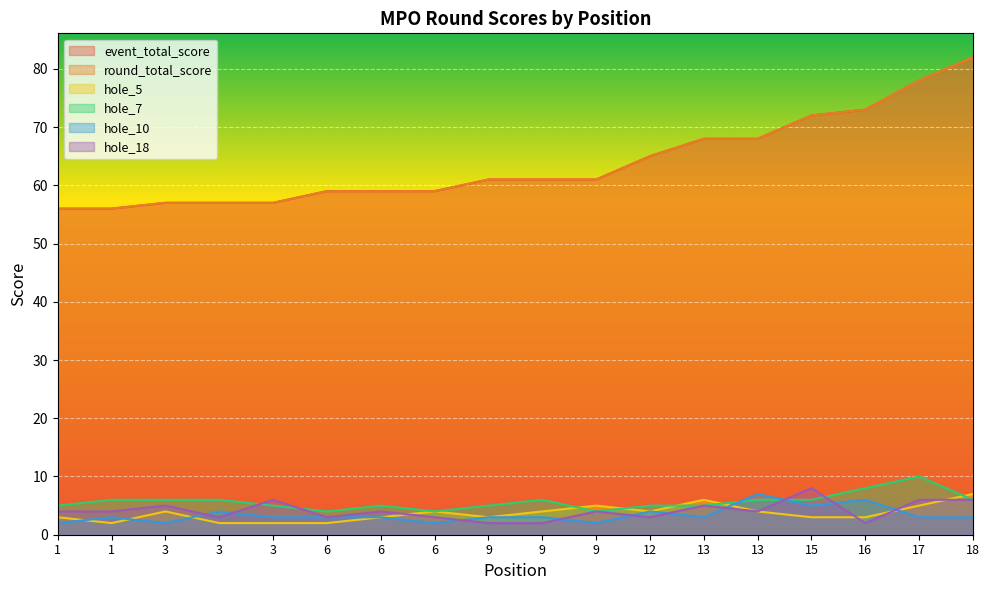

True or false: event_total_score and round_total_score intersect in this chart.

False